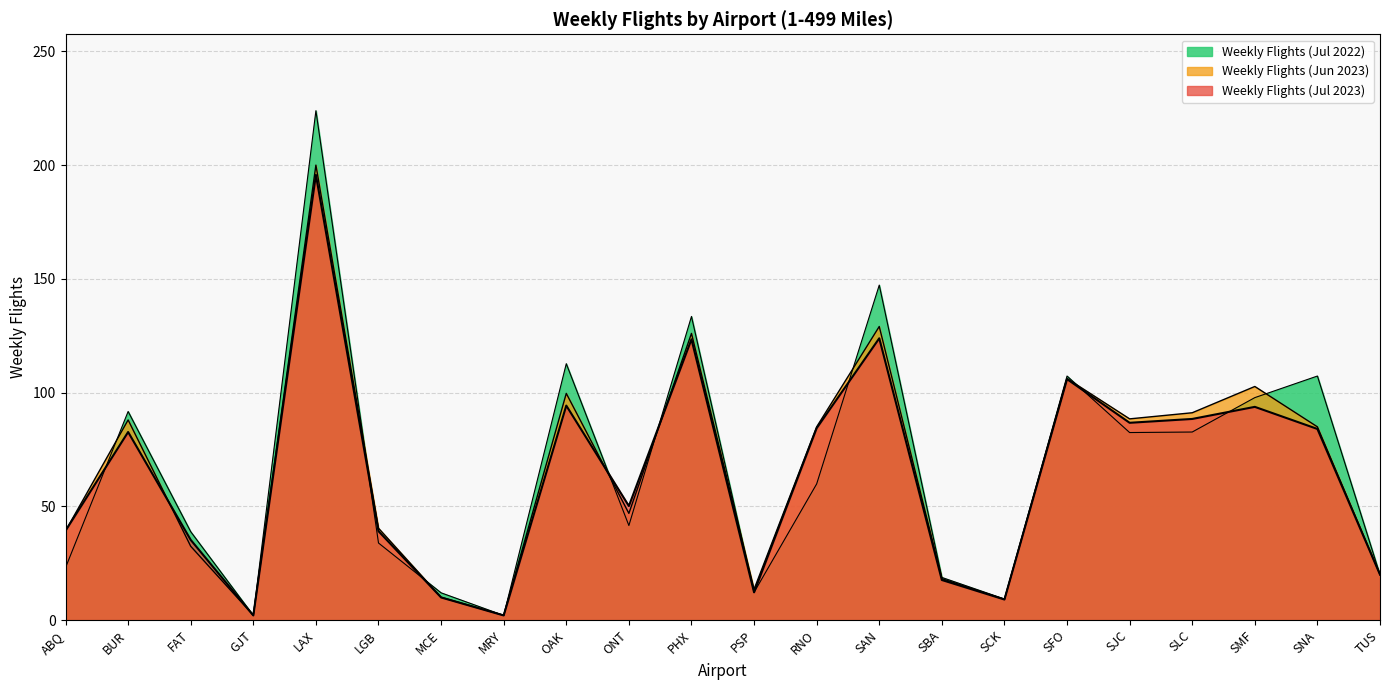

In Weekly Flights (Jun 2023), how many points are lower than both neighbors (excluding endpoints)?

6